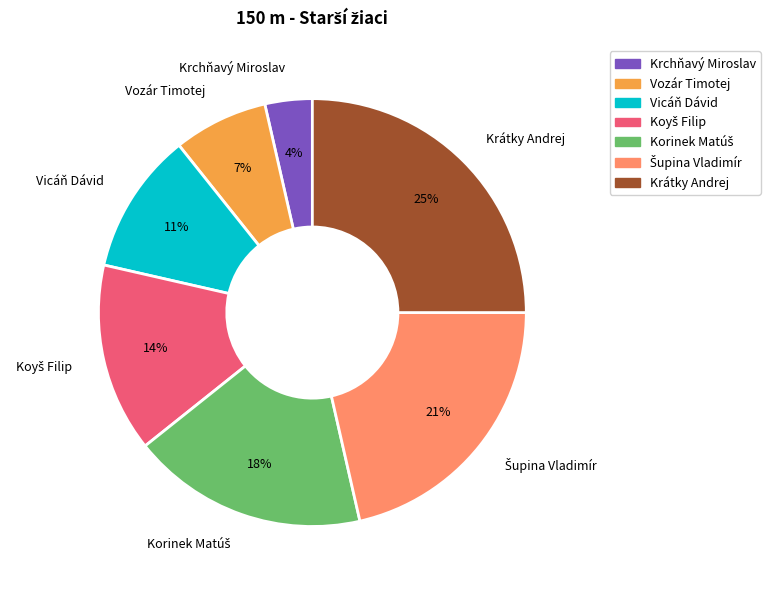

Is it true that Vozár Timotej is 7% of the pie?

True